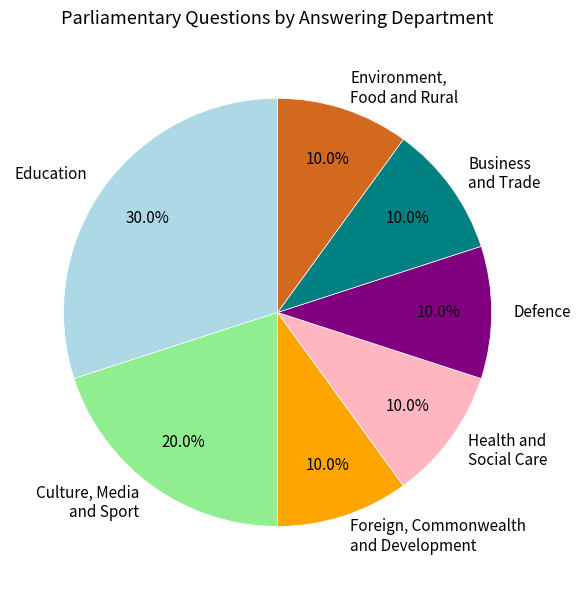

Is there any slice that represents more than half of the pie?

No